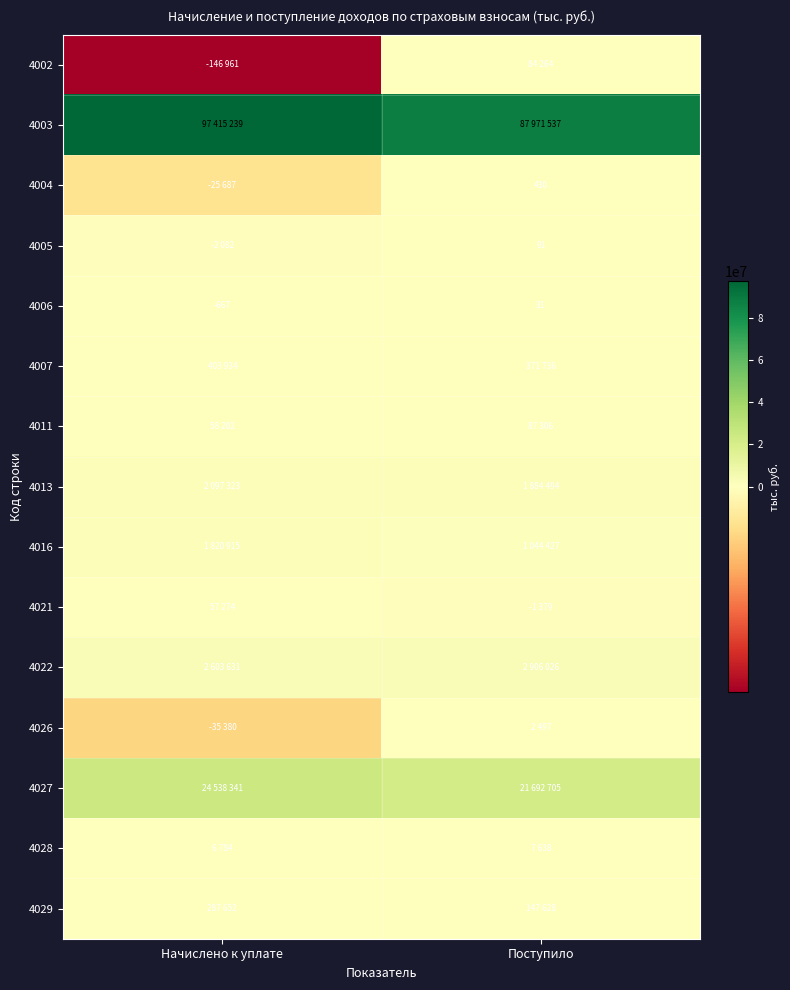

How many 4027 values are between 21692705 and 24538341?

2